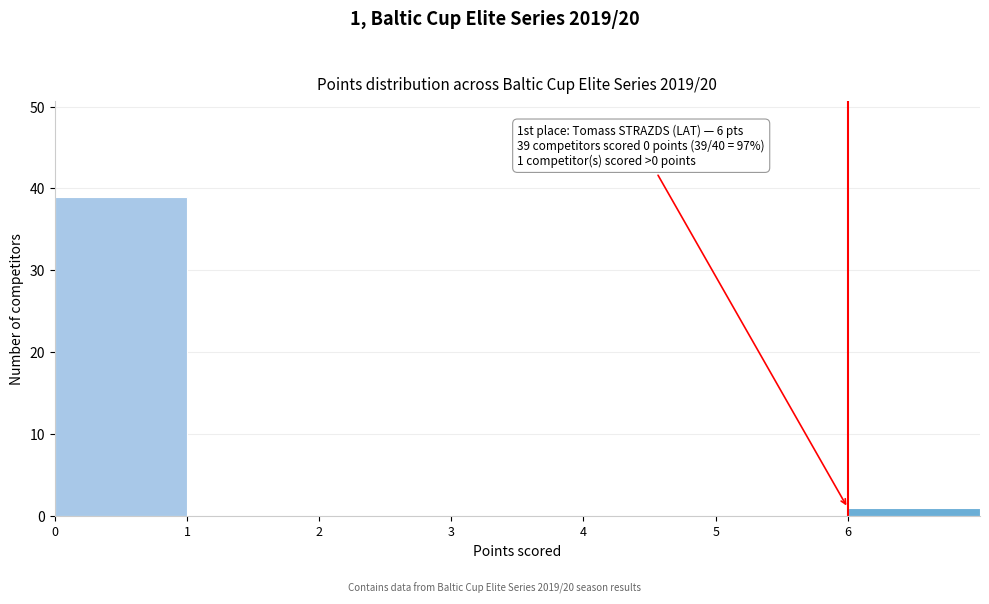

Over which range of the x-axis is the bar tallest?

0 to 1